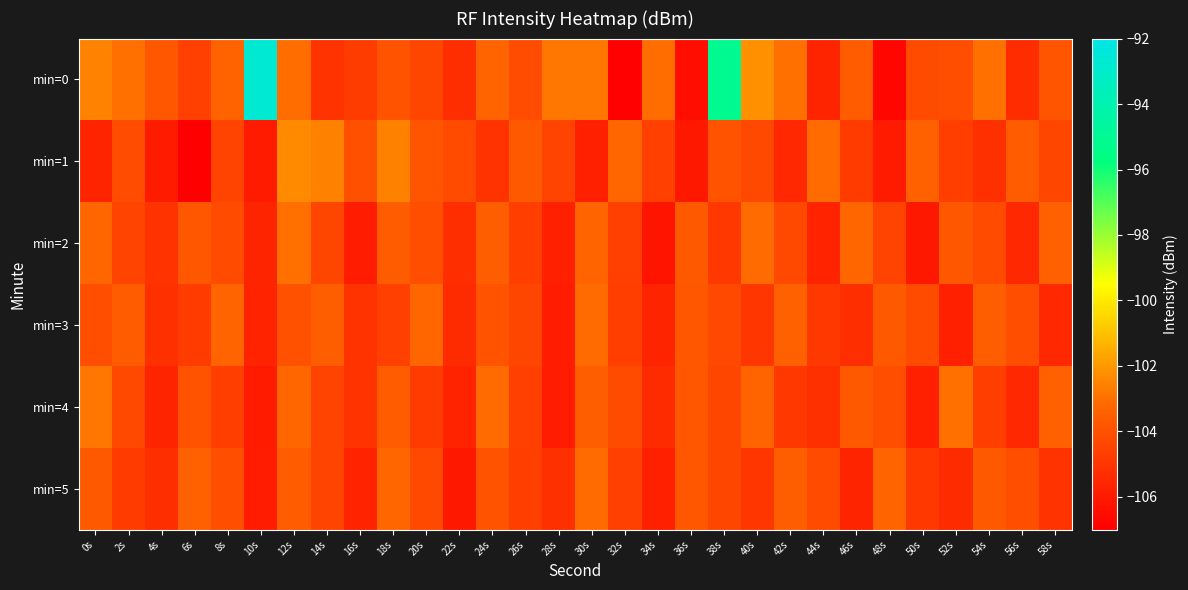

Rank the series at 42s from lowest to highest value.

min=1, min=4, min=2, min=5, min=3, min=0